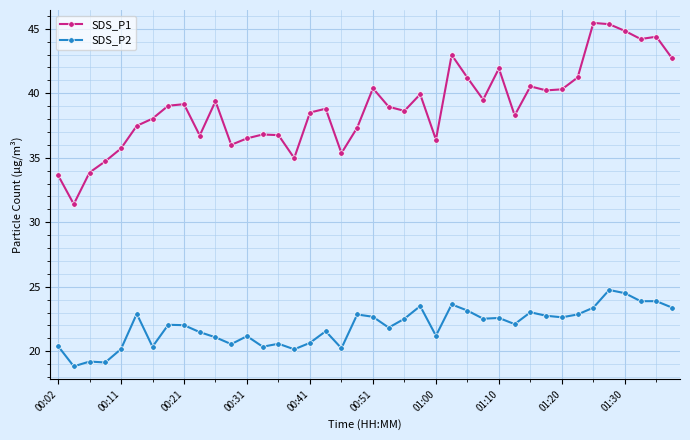

Which series has the largest total across all categories?

SDS_P1